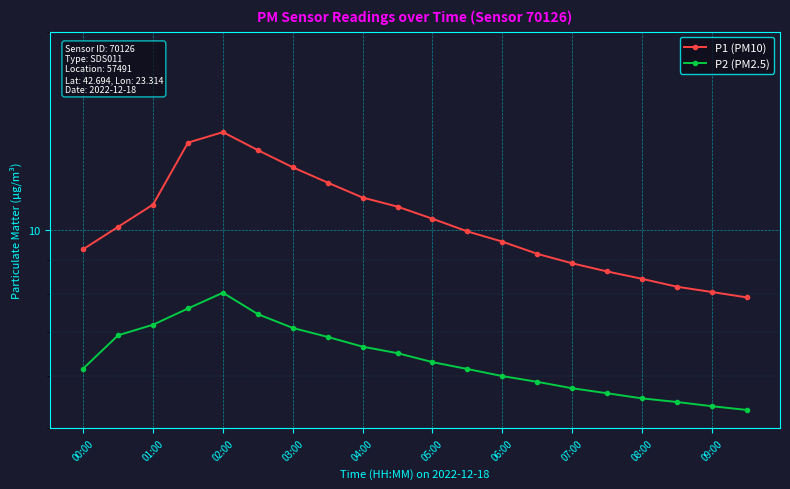

How many lines are shown in the chart?

2